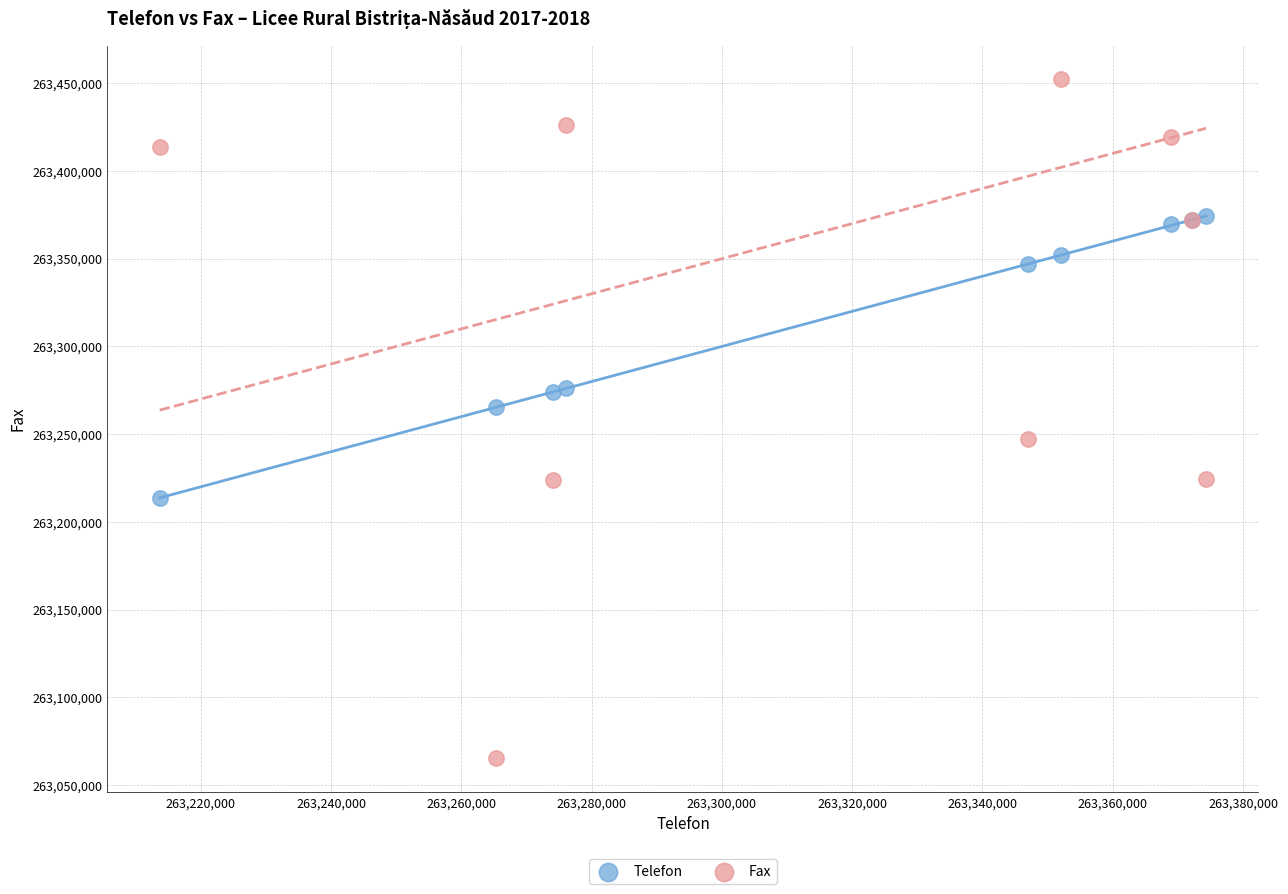

Which series reaches the maximum Y coordinate?

Fax